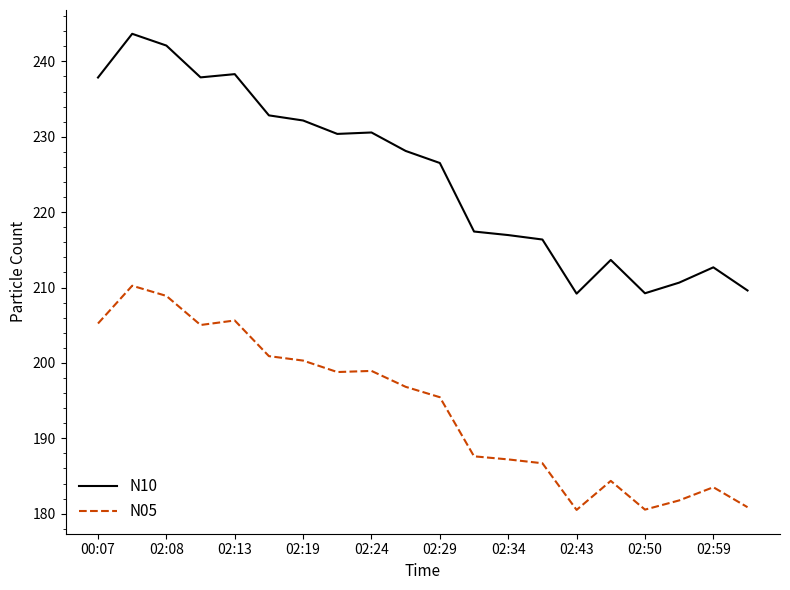

True or false: N05 has more than 2 interior local peaks.

True